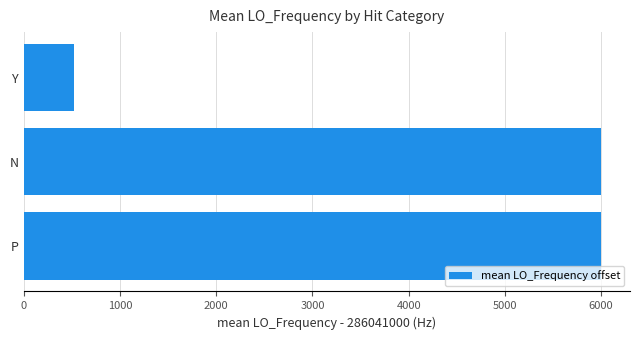

Read the value at Y.

517.3